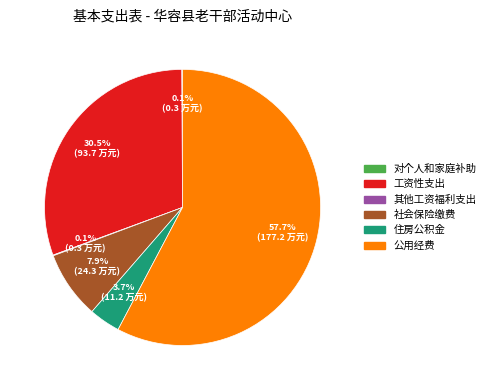

Does any single category account for the majority?

Yes